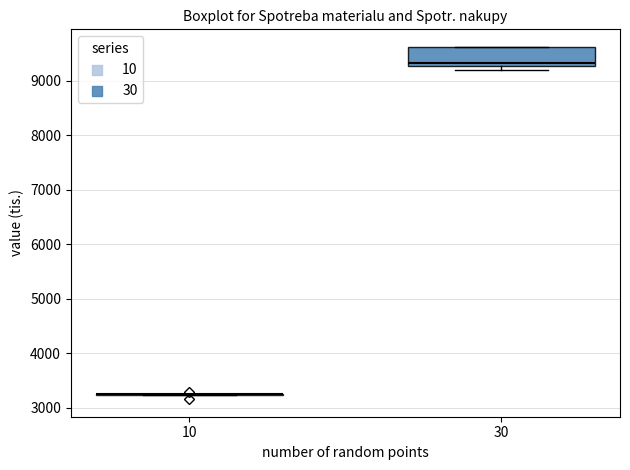

Which box is the tallest, from its lower edge to its upper edge?

30